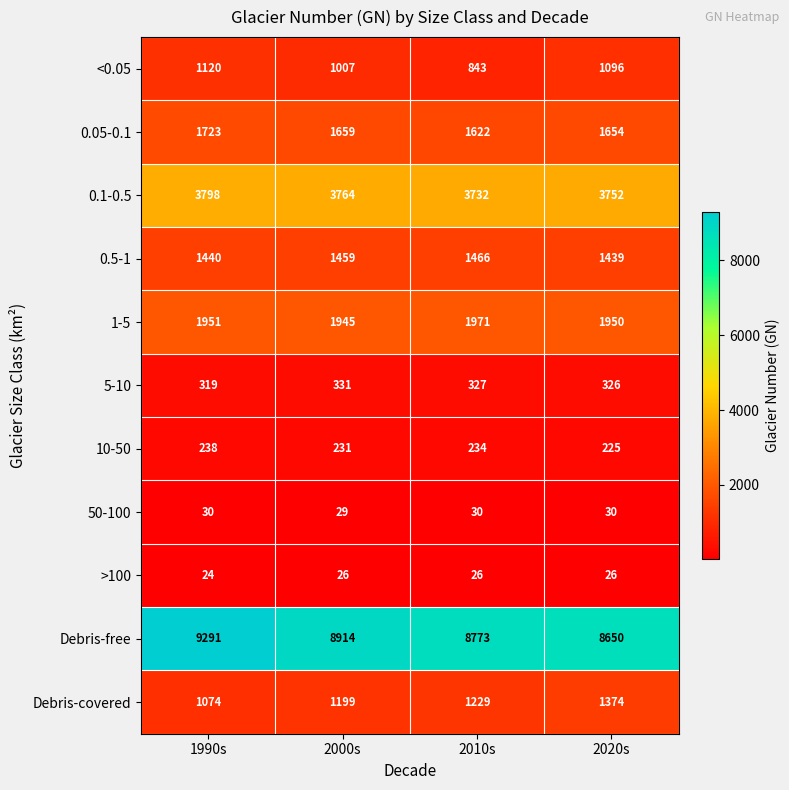

What is the difference between the Debris-covered values at 2020s and 1990s?

300